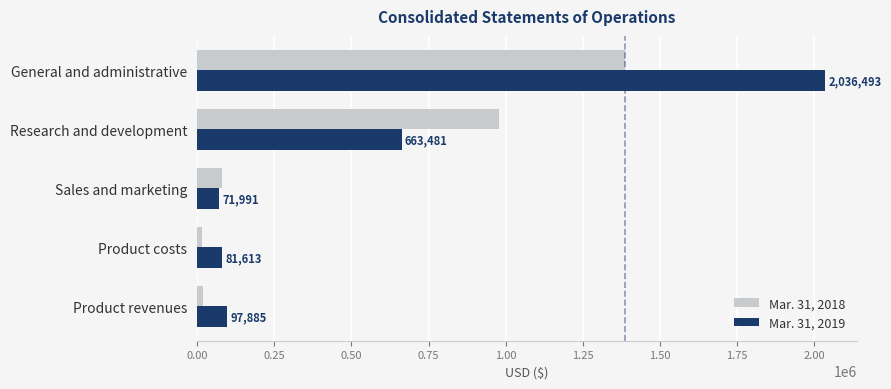

The Mar. 31, 2018 series shows 977817 at Research and development. True or false?

True